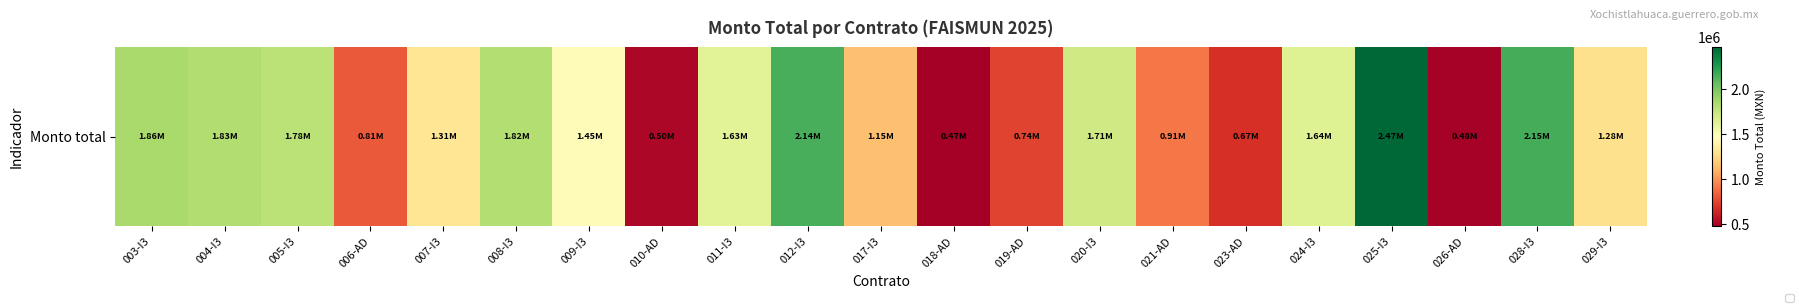

How many categories are shown in the chart?

21